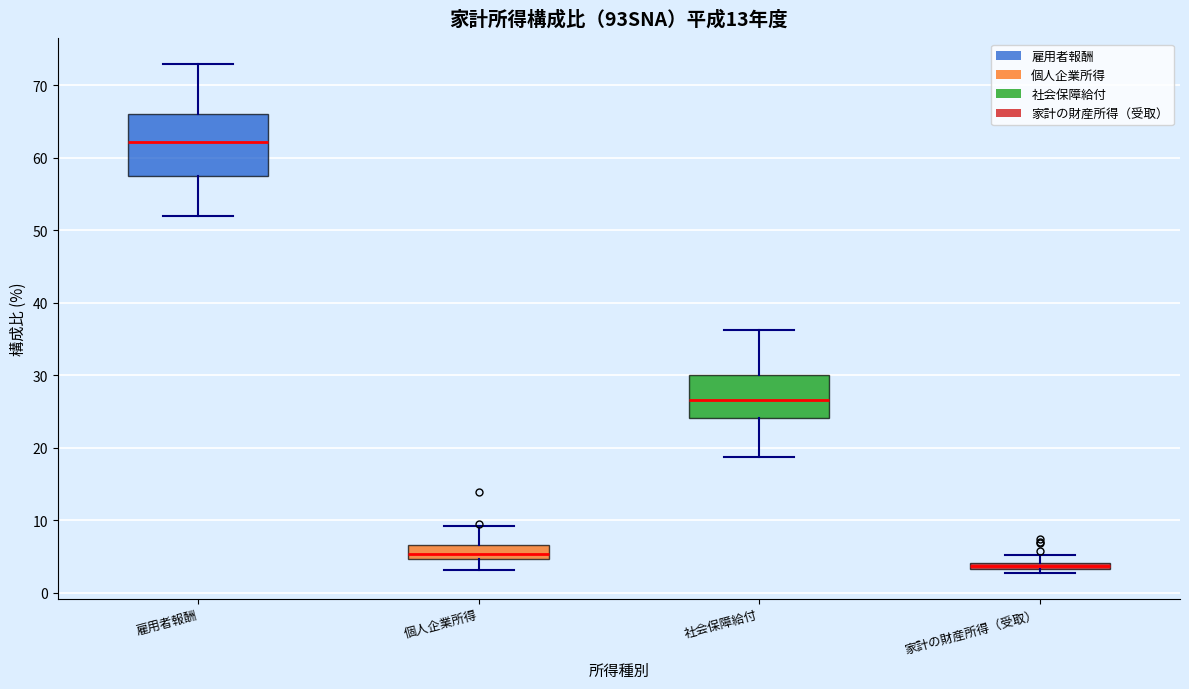

Where is the upper edge of the box for 社会保障給付 on the y-axis? The values are not printed on the chart, so give them approximately, as read against the axis.

30